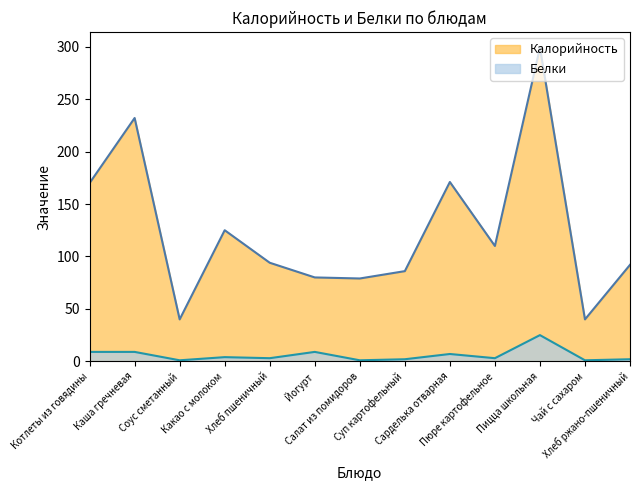

Where does the Калорийность series first go above 94?

Котлеты из говядины